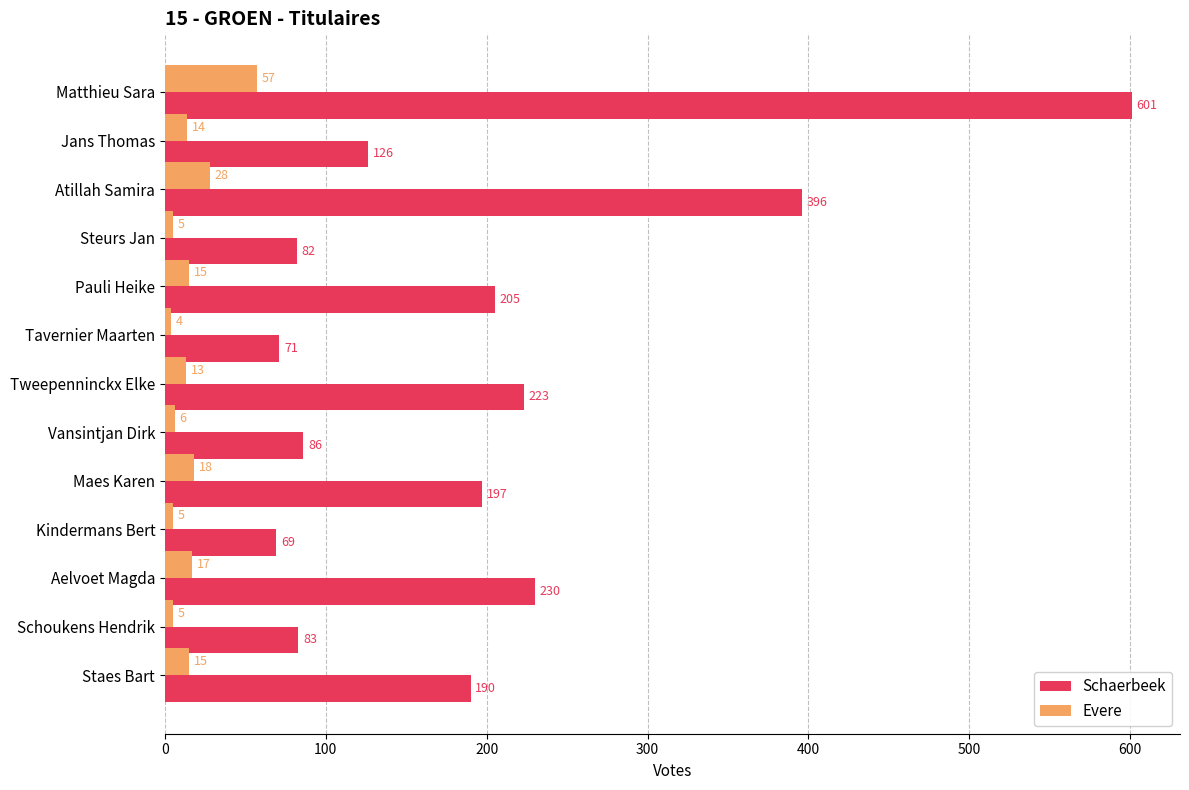

Is it true that Schaerbeek equals 86 at Vansintjan Dirk?

True